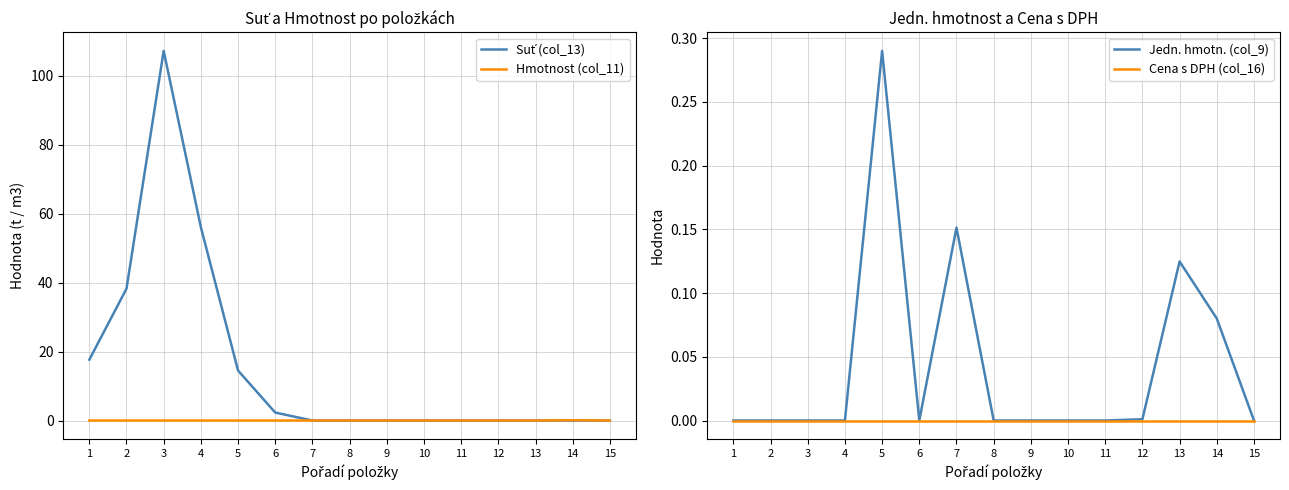

At which label is Jedn. hmotn. (col_9) closest to 0?

1